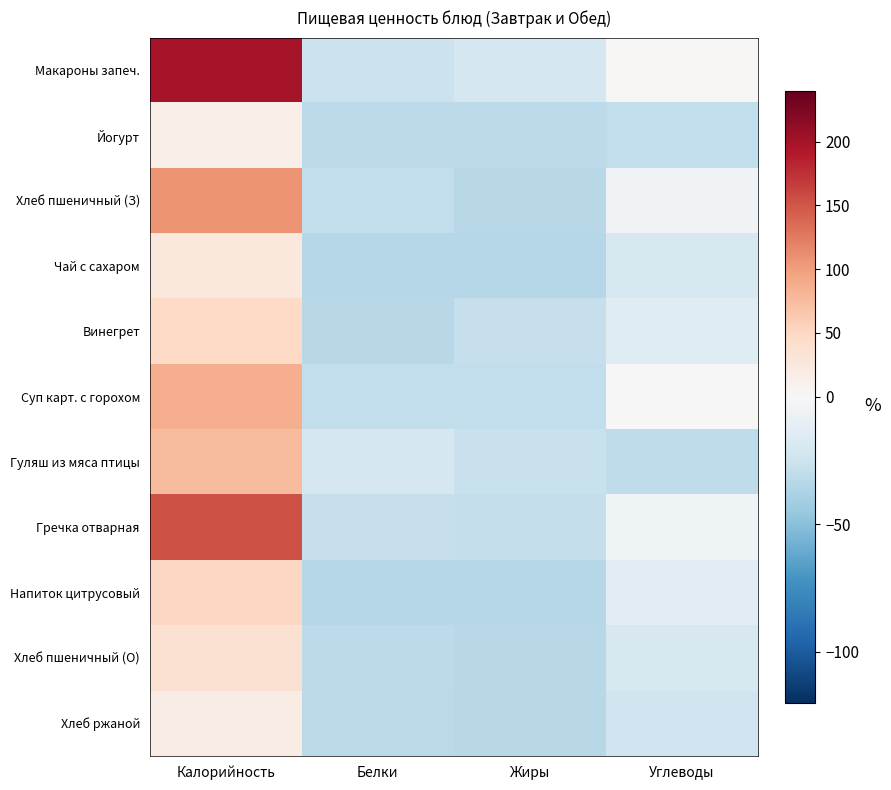

Count the number of categories in the chart.

4